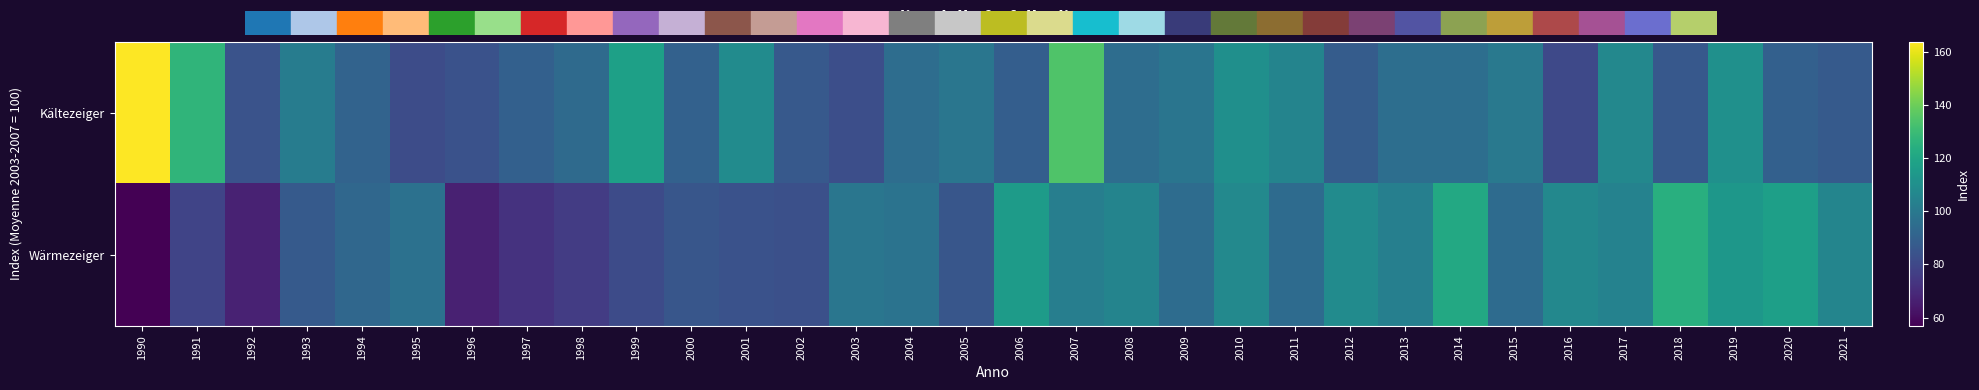

At how many categories does at least one series exceed 77?

32